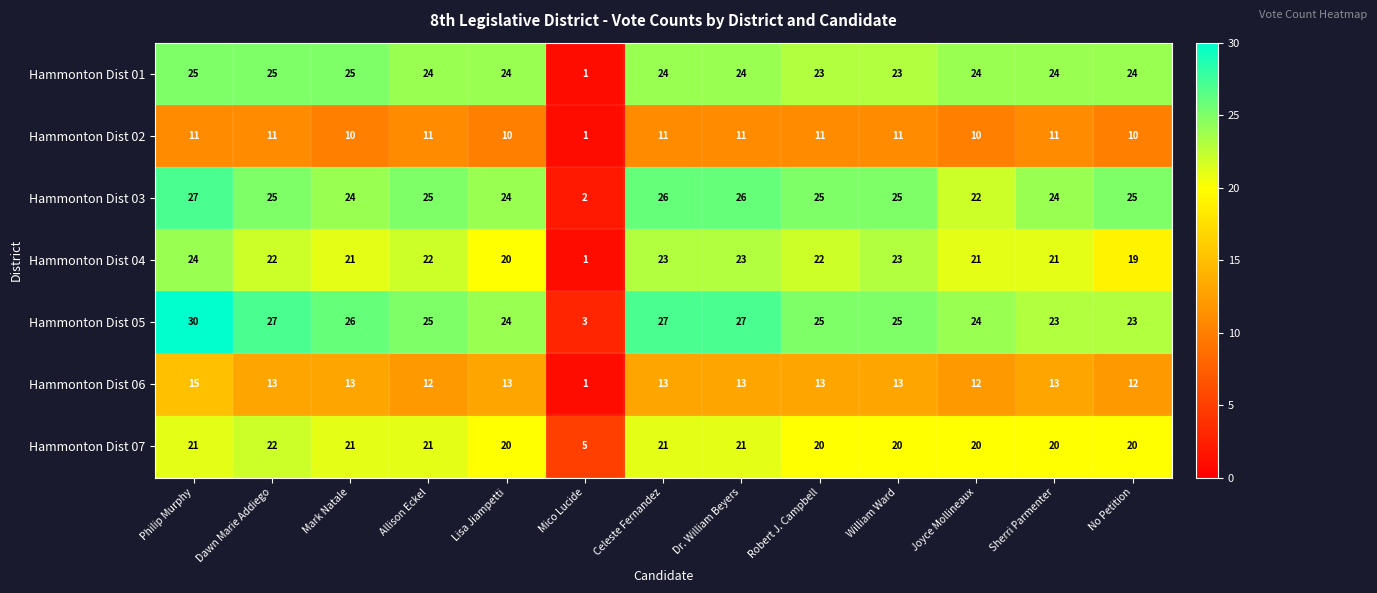

How many data points does each series have?

13